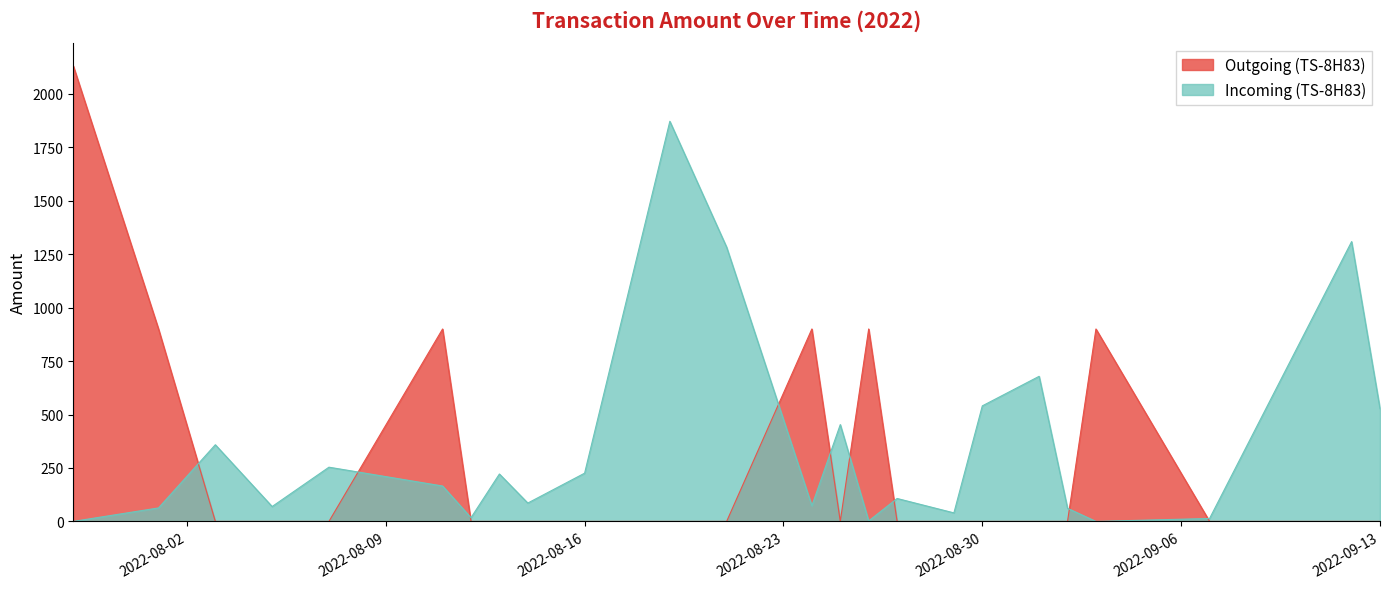

The Incoming (TS-8H83) series shows 644.5 at 2022-08-25. True or false?

False